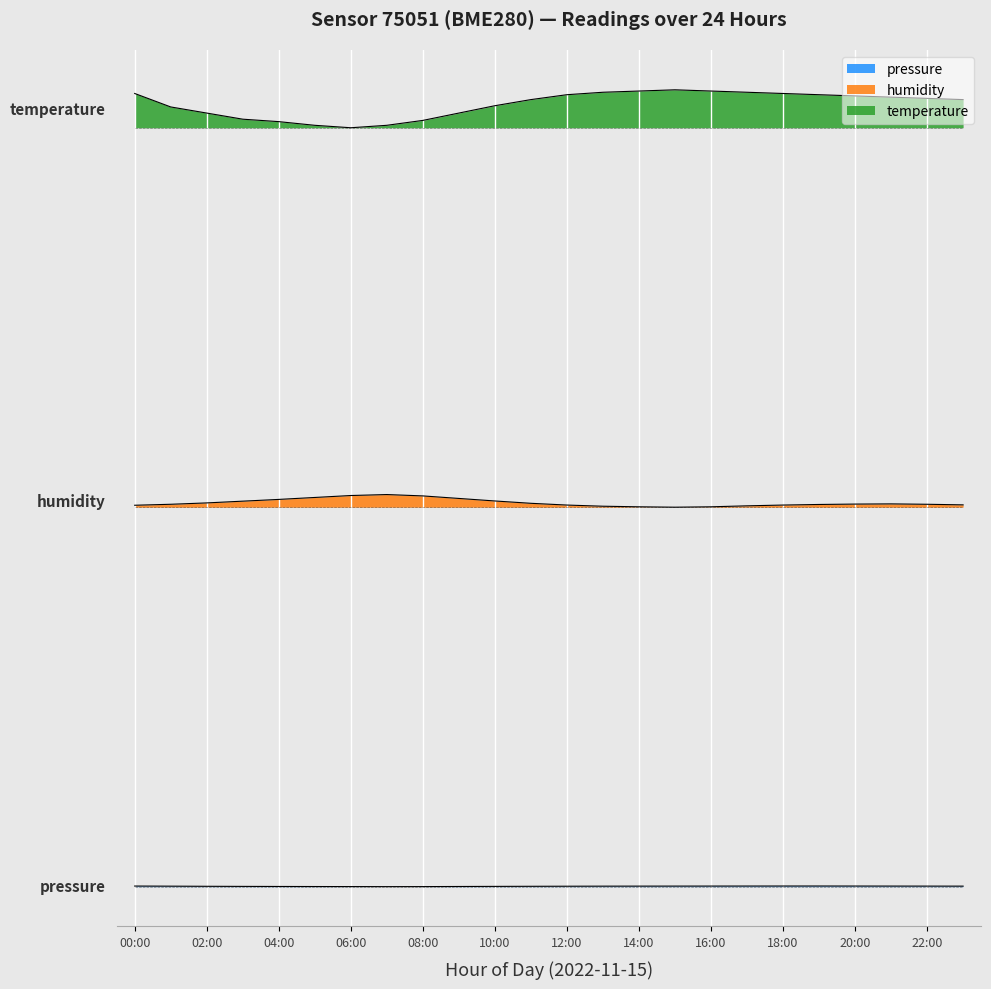

True or false: humidity and temperature cross at least once.

False